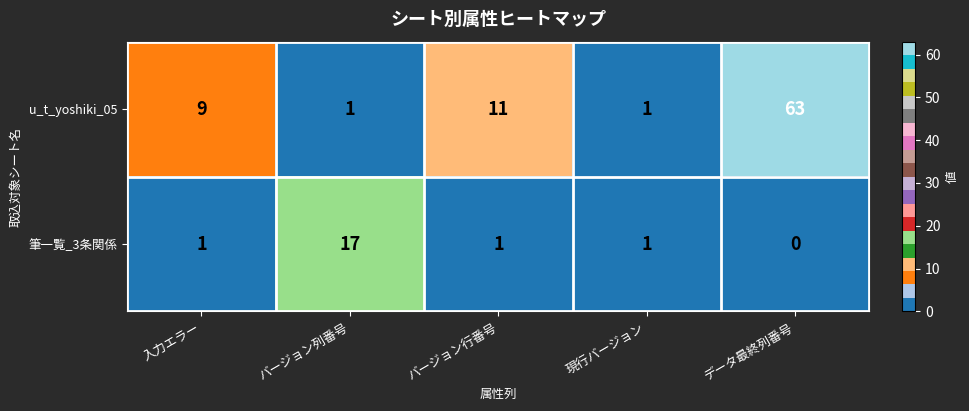

What value does the u_t_yoshiki_05 series have at データ最終列番号, to the nearest 10?

60